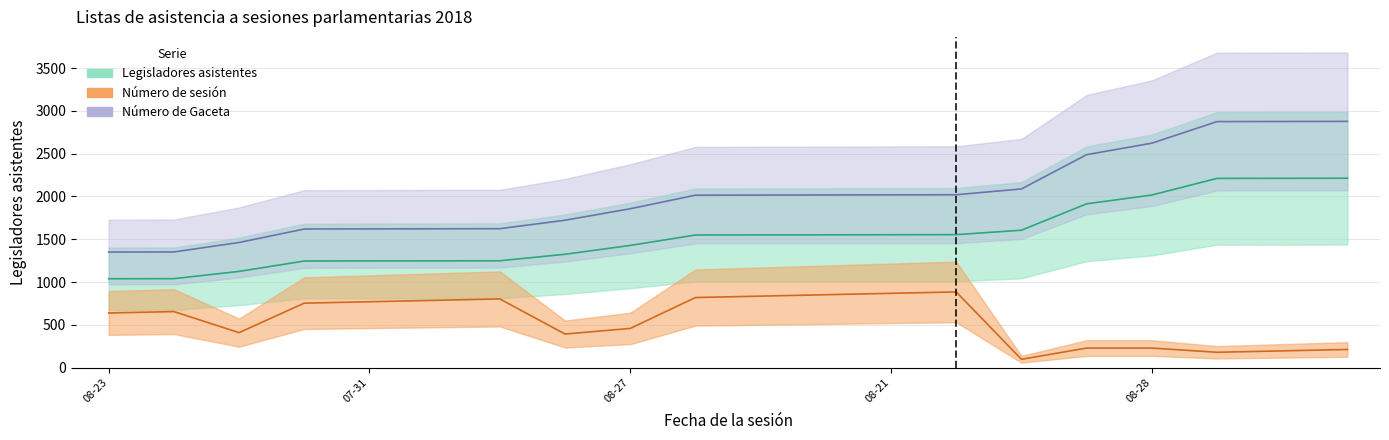

What is the value of the Número de Gaceta point at the 7th from the left?

1352.0